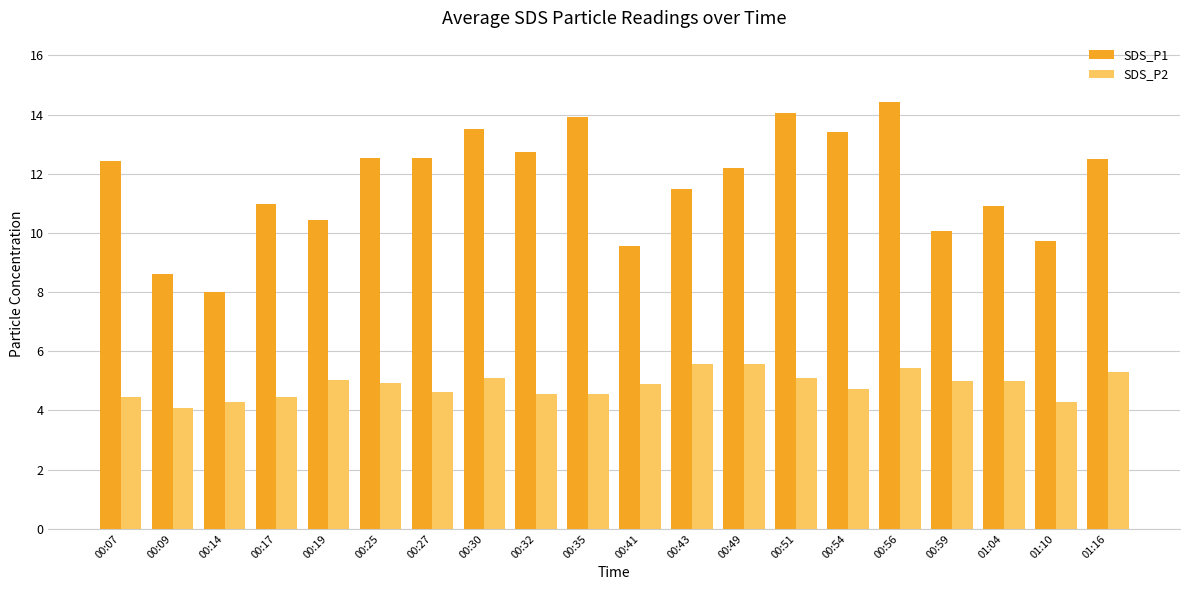

Between 00:17 and 00:32, which series saw the biggest shift?

SDS_P1